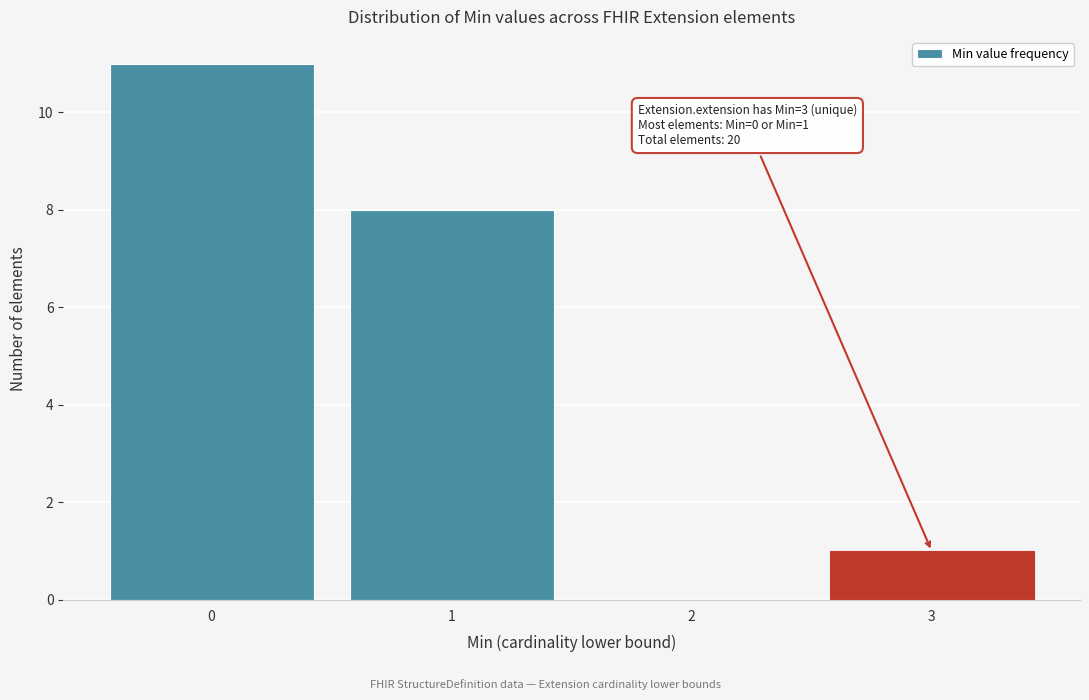

Reading right to left, extract all data points from this chart.

3=1	2=0	1=8	0=11